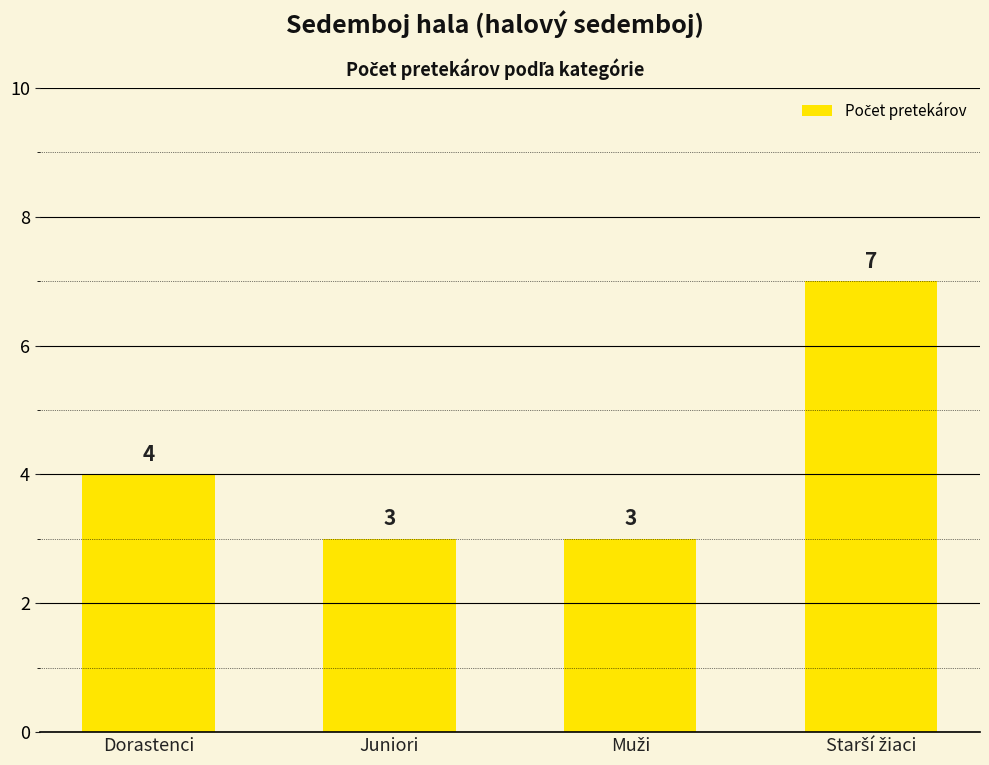

Reading left to right, what are all the values shown in this chart?

4	3	3	7